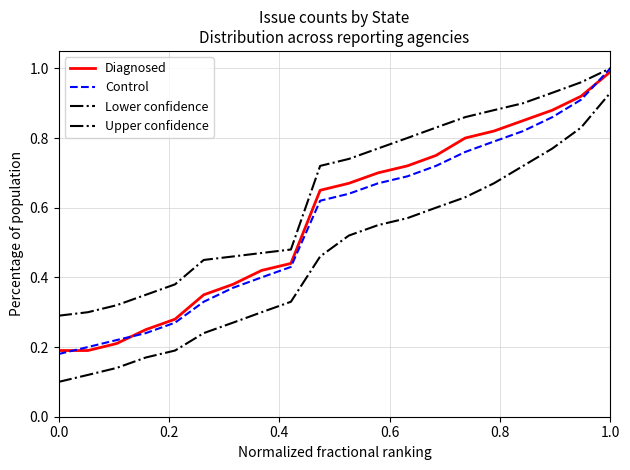

How many lines are shown in the chart?

4